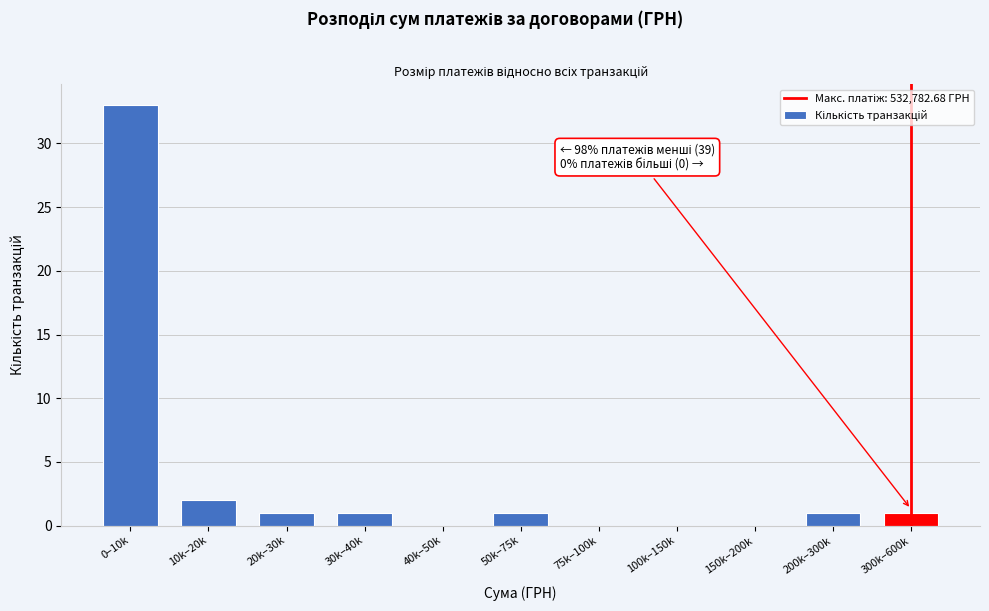

Reading right to left, extract all data points from this chart.

300k–600k=1	200k–300k=1	150k–200k=0	100k–150k=0	75k–100k=0	50k–75k=1	40k–50k=0	30k–40k=1	20k–30k=1	10k–20k=2	0–10k=33